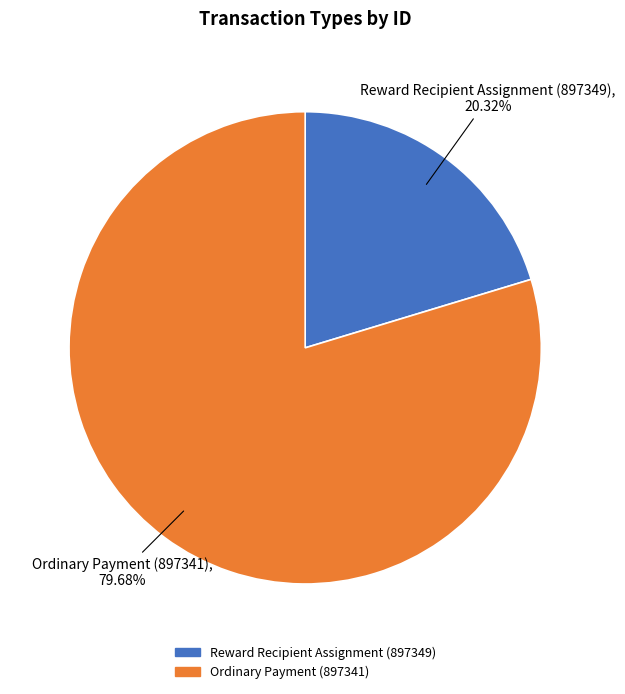

Which category accounts for the majority?

Ordinary Payment (897341)